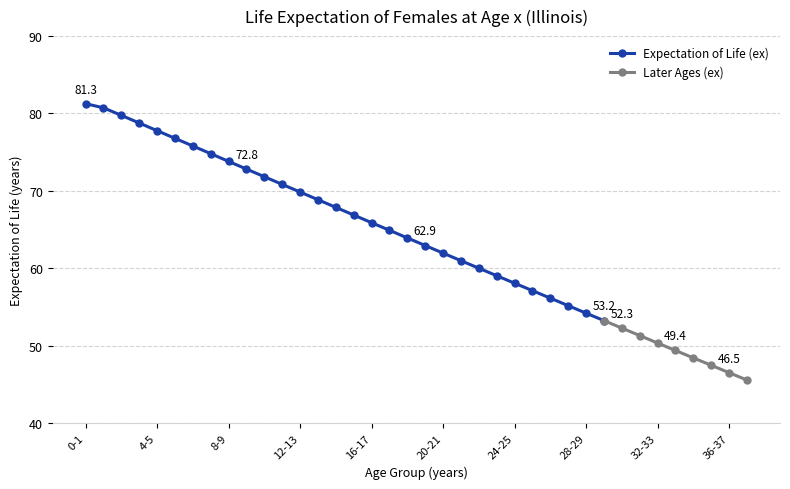

Reading right to left, transcribe all the data shown in this chart.

45.6	46.5	47.5	48.4	49.4	50.3	51.3	52.3	53.2	54.2	55.2	56.1	57.1	58.1	59.0	60.0	61.0	62.0	62.9	63.9	64.9	65.9	66.9	67.9	68.9	69.8	70.8	71.8	72.8	73.8	74.8	75.8	76.8	77.8	78.8	79.8	80.7	81.3